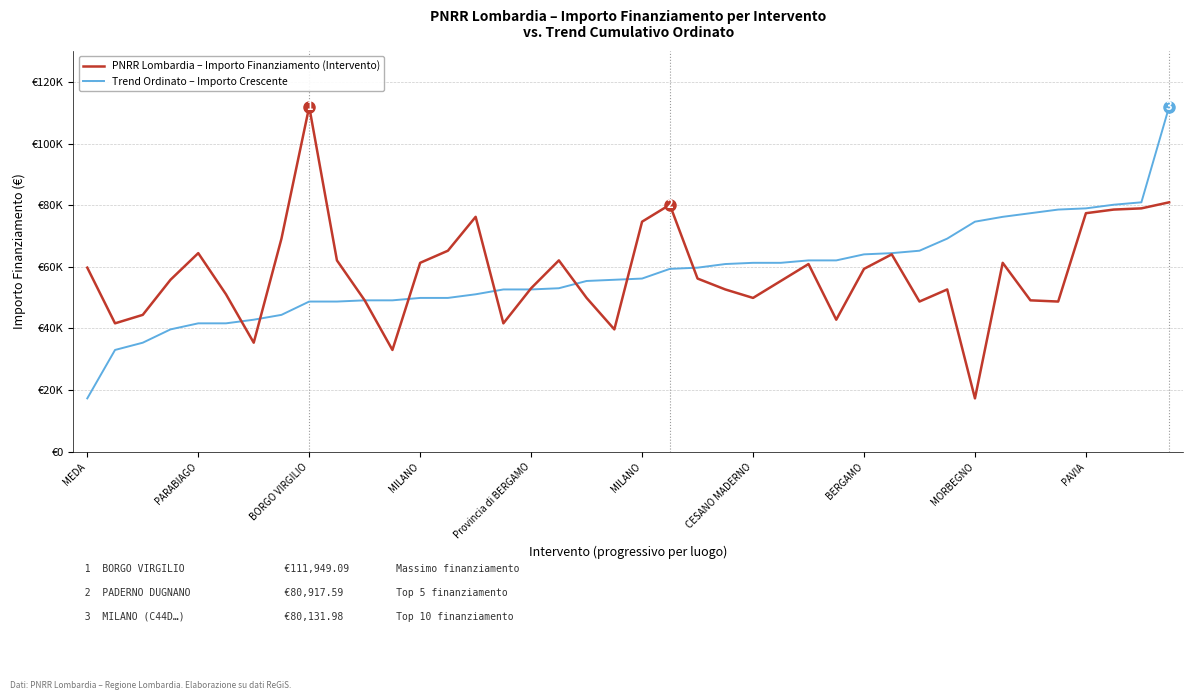

What is the label of the 1st point from the left?

MEDA